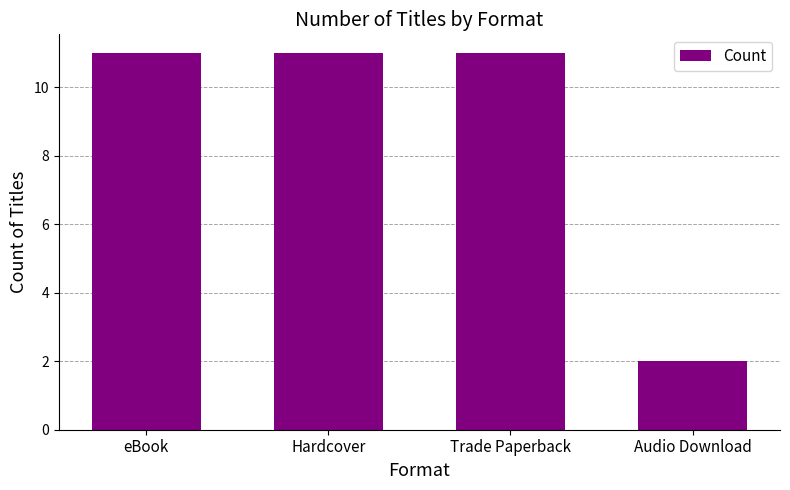

Approximately how many times larger is the value at Trade Paperback compared to eBook?

1.0